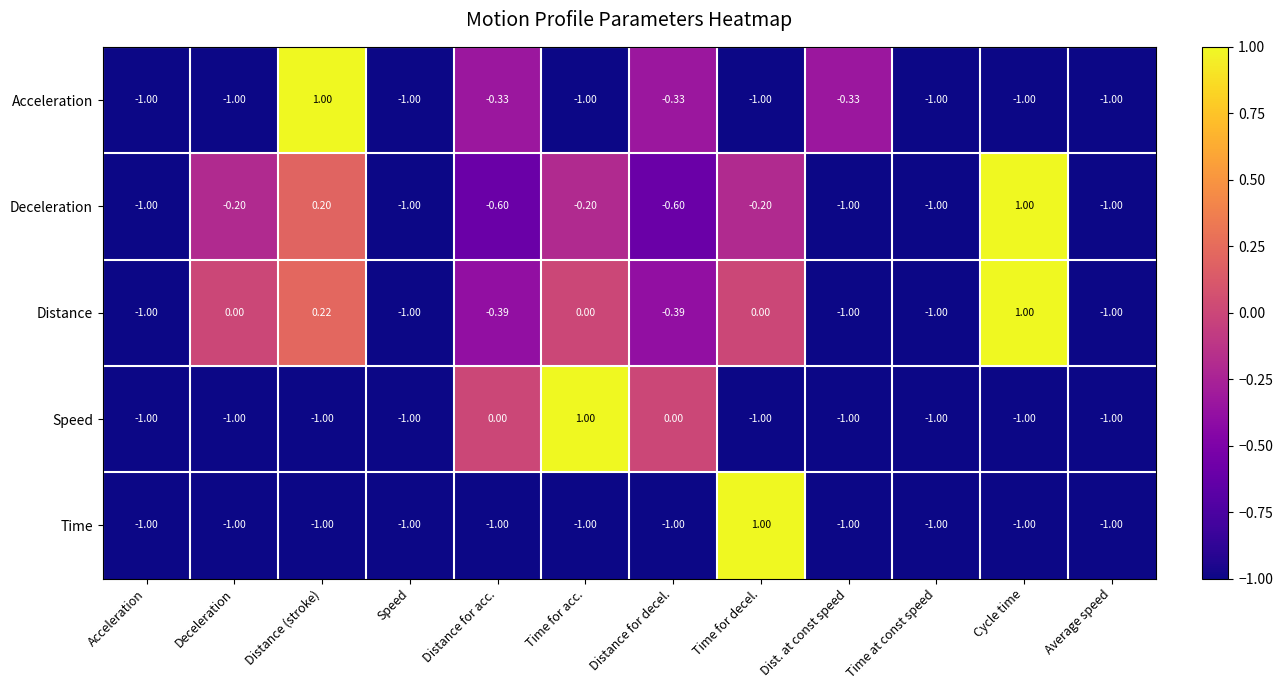

Which category has the highest value in the Time series?

Time for decel.